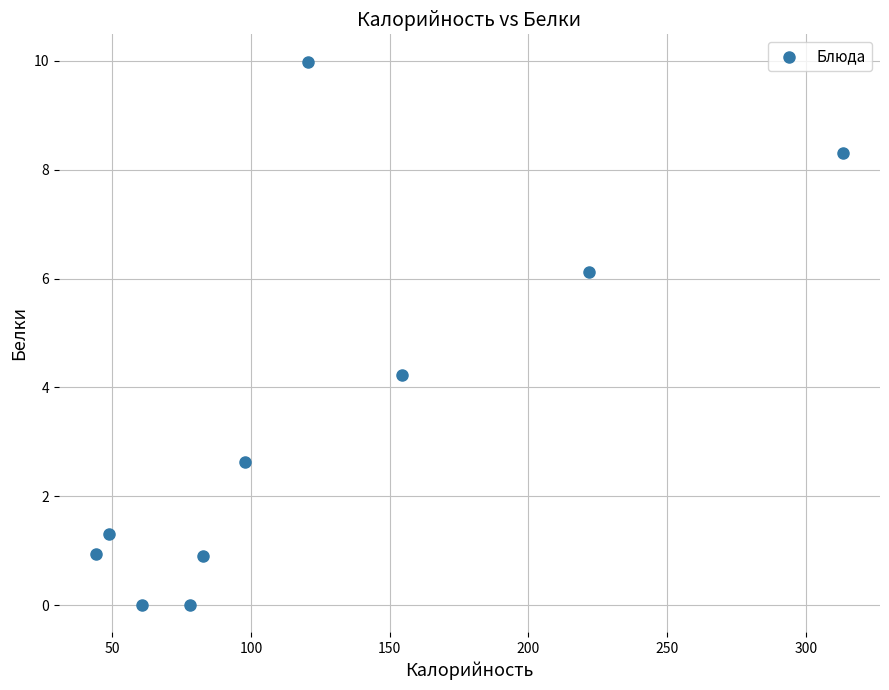

What is the average X value?

122.2